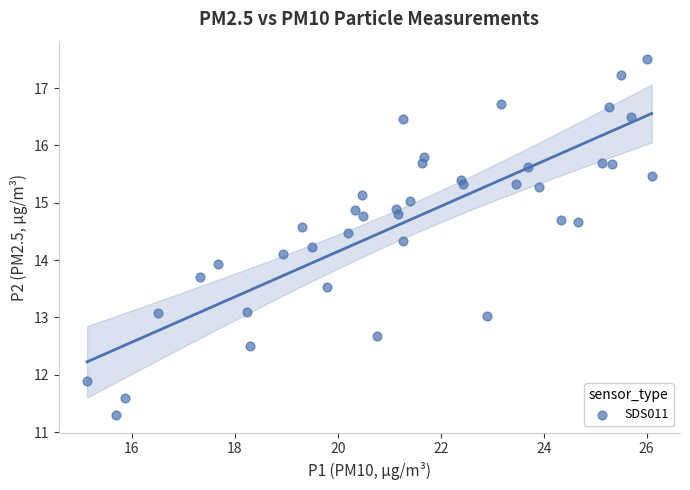

What is the range of Y values (max minus min)?

6.2